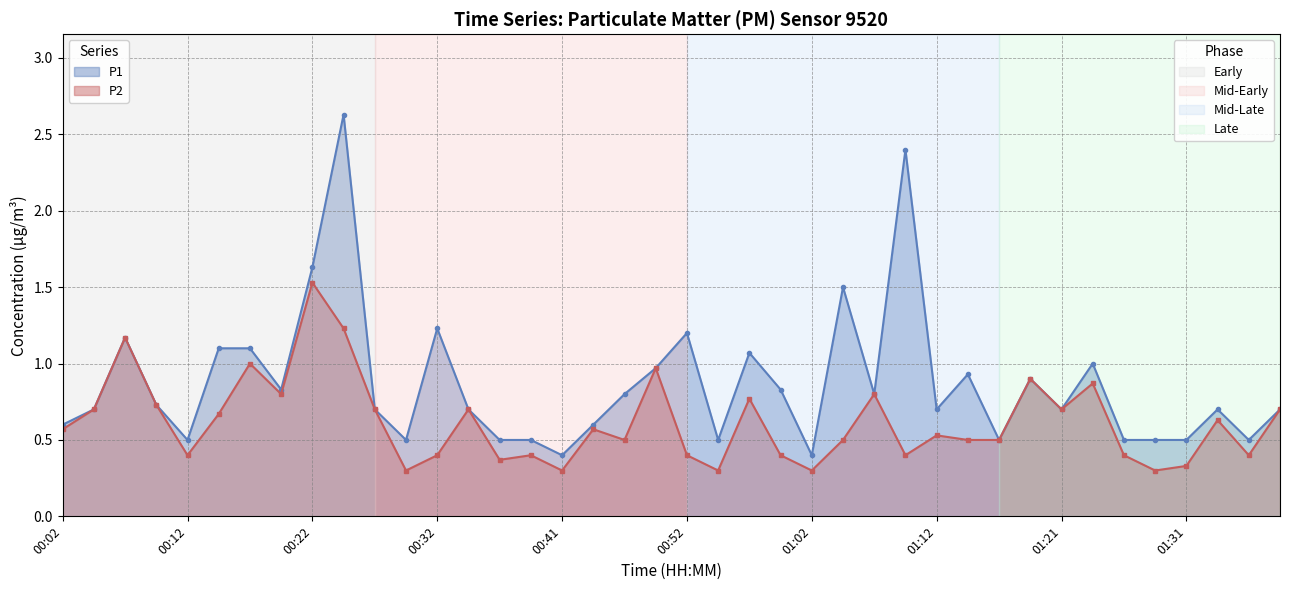

Which series has the widest spread of values?

P1